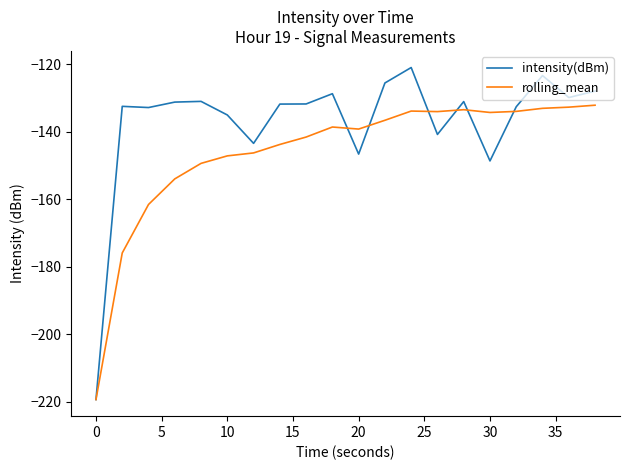

Which series has the widest spread of values?

intensity(dBm)